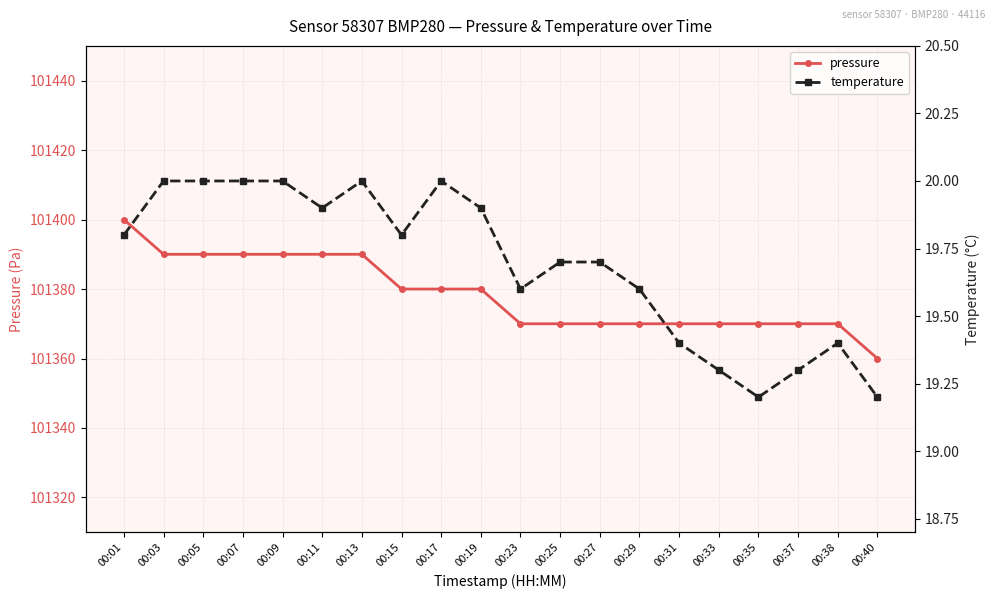

What is the minimum value shown in the chart?

19.2